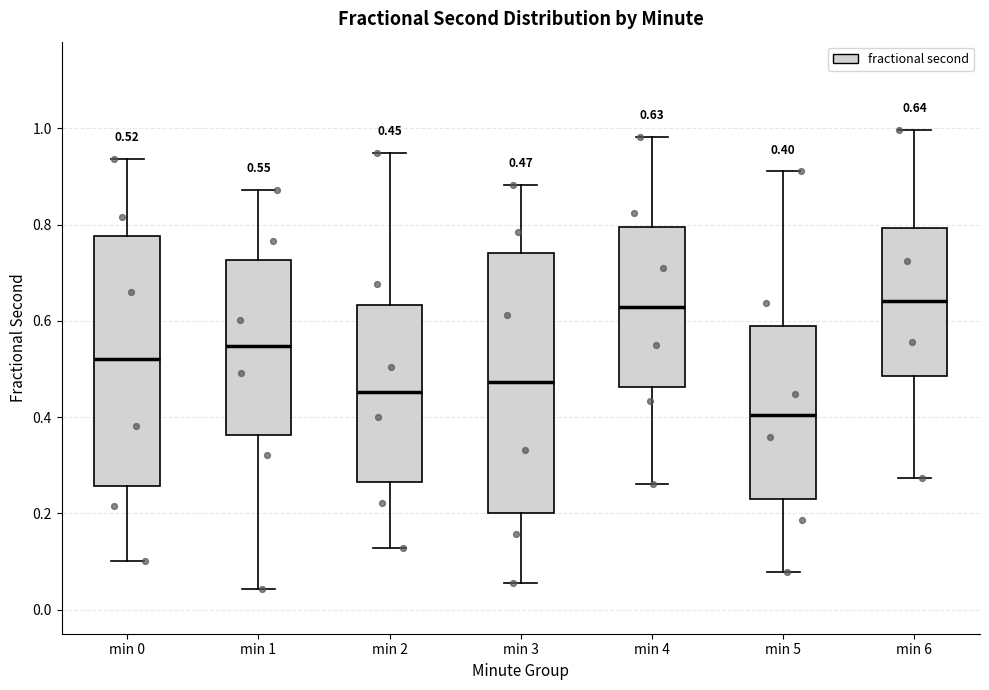

Which box's median line is the lowest?

min 5